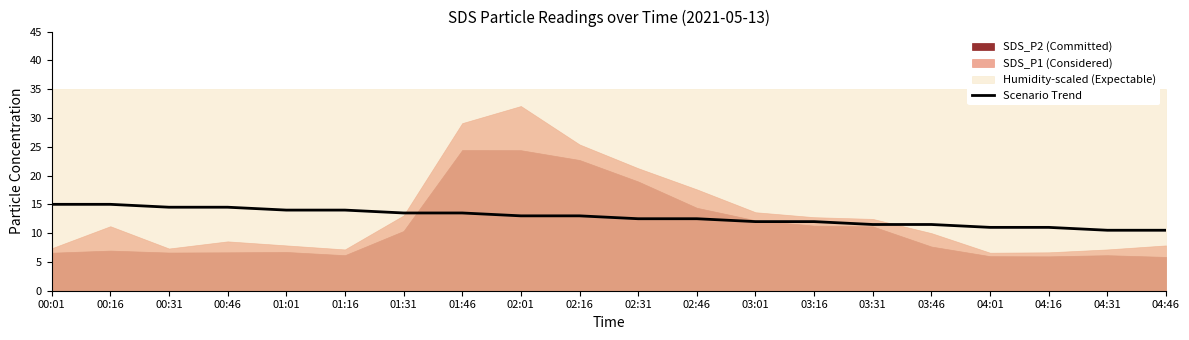

What is the label of the 5th point from the left?

01:01